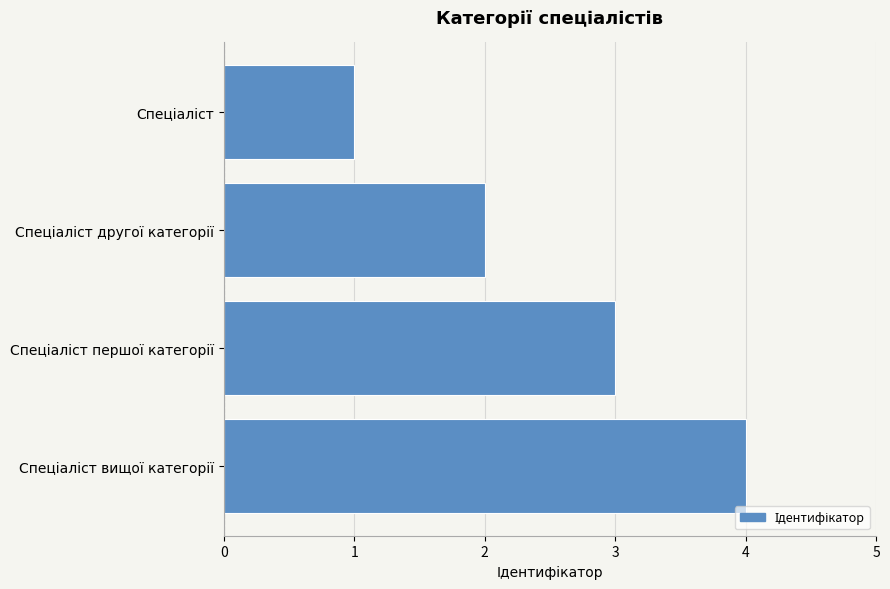

Does the chart contain any negative values?

No